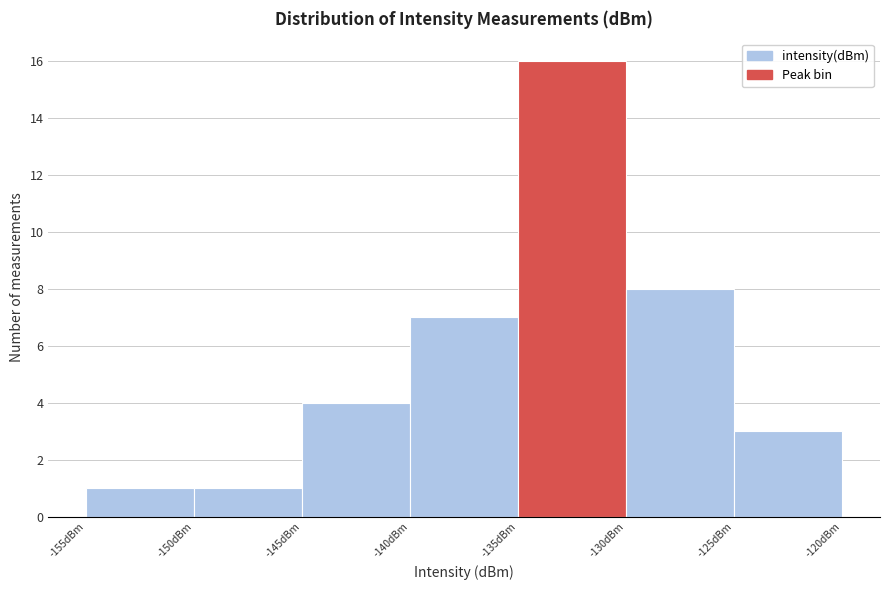

Which range on the x-axis has the tallest bar?

-135 to -130